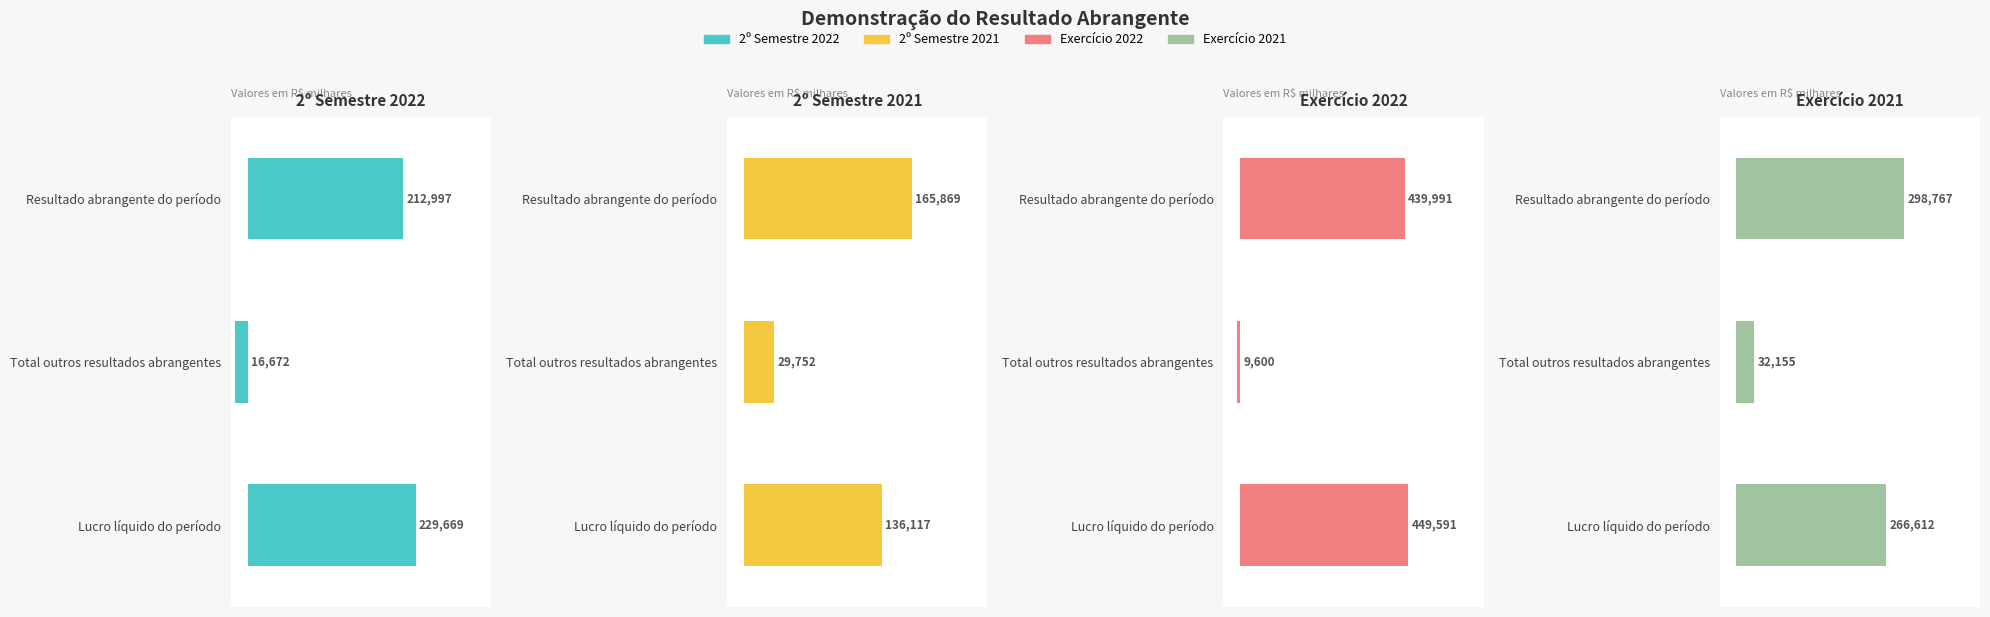

Rank the series by their maximum value, from highest to lowest.

EX-2022, EX-2021, 2S-2022, 2S-2021